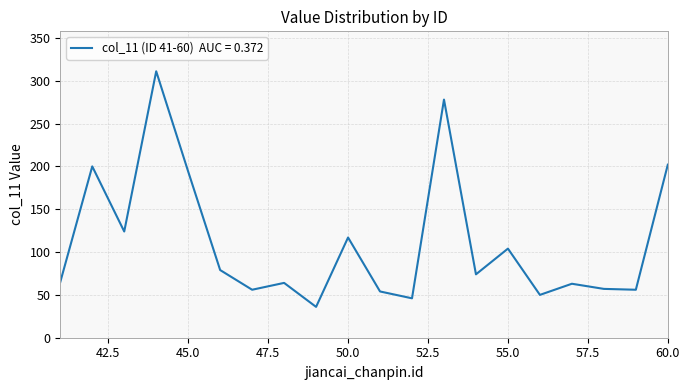

How many lines are shown in the chart?

1